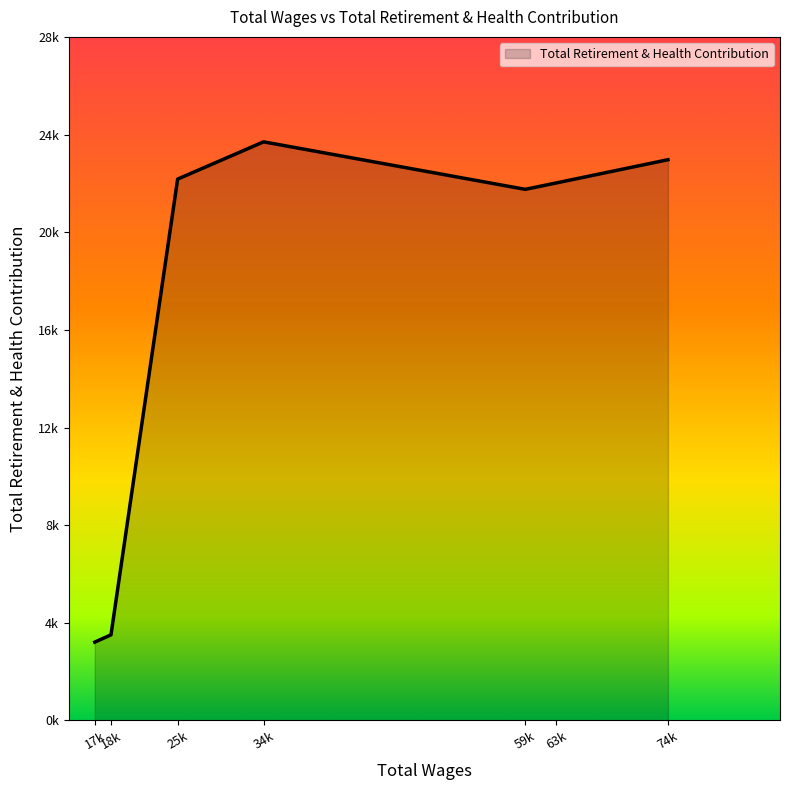

Rank the categories by value from highest to lowest.

34013.0, 74170.0, 25478.0, 63095.0, 59998.0, 18858.0, 17247.0